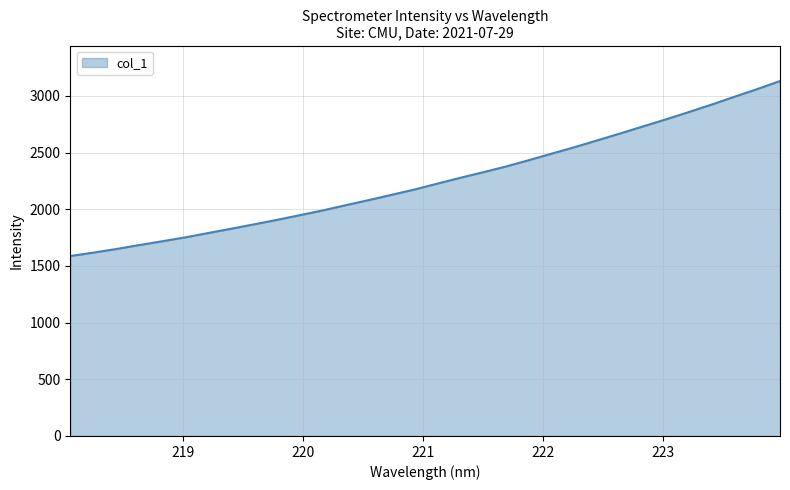

What is the minimum value shown in the chart?

1587.5